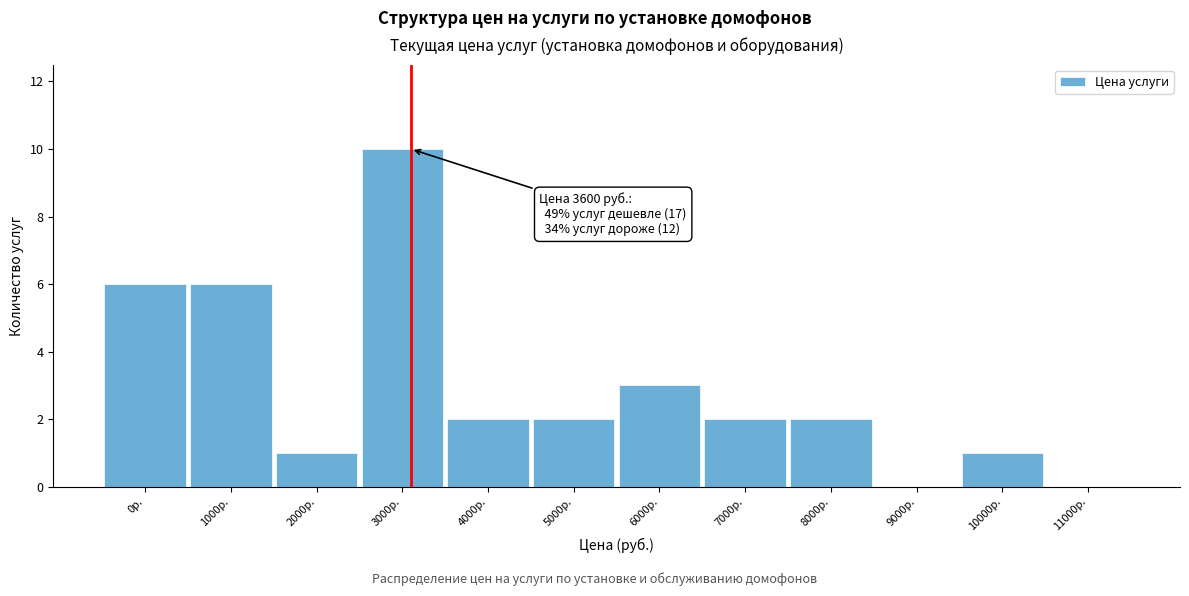

Reading right to left, transcribe all the data shown in this chart.

11000р.=0	10000р.=1	9000р.=0	8000р.=2	7000р.=2	6000р.=3	5000р.=2	4000р.=2	3000р.=10	2000р.=1	1000р.=6	0р.=6